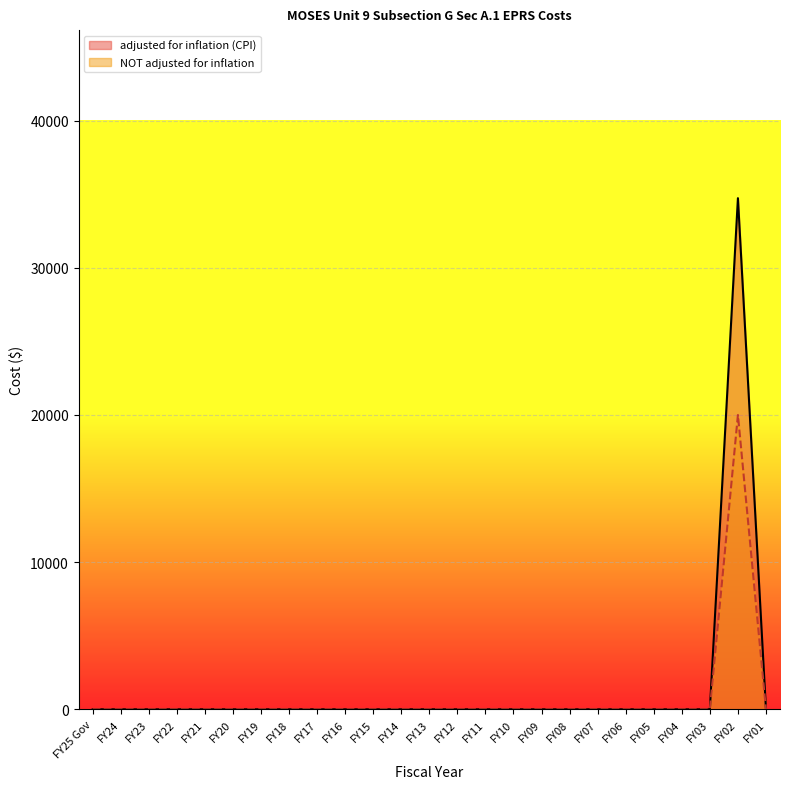

Is the value of NOT adjusted for inflation at FY09 greater than the value of adjusted for inflation (CPI) at FY09?

No